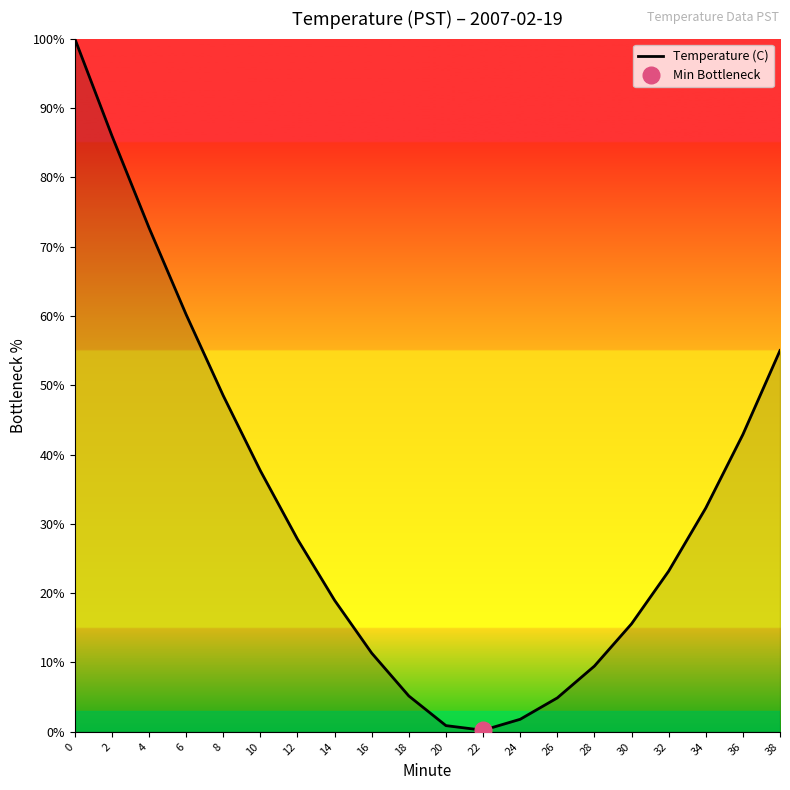

List the labels in order of value, smallest first.

22, 20, 24, 26, 18, 28, 16, 30, 14, 32, 12, 34, 10, 36, 8, 38, 6, 4, 2, 0